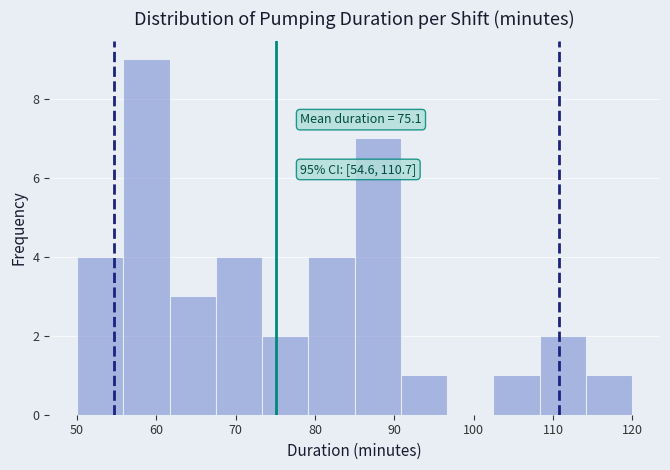

Over which range of the x-axis is the bar tallest?

56 to 62